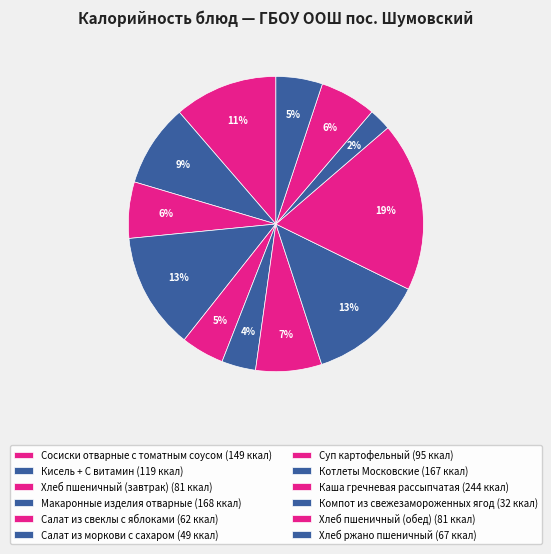

Is Котлеты Московские the majority of the pie?

No